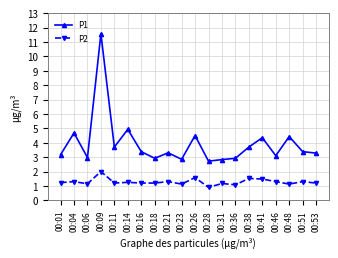

True or false: P1 and P2 cross at least once.

False